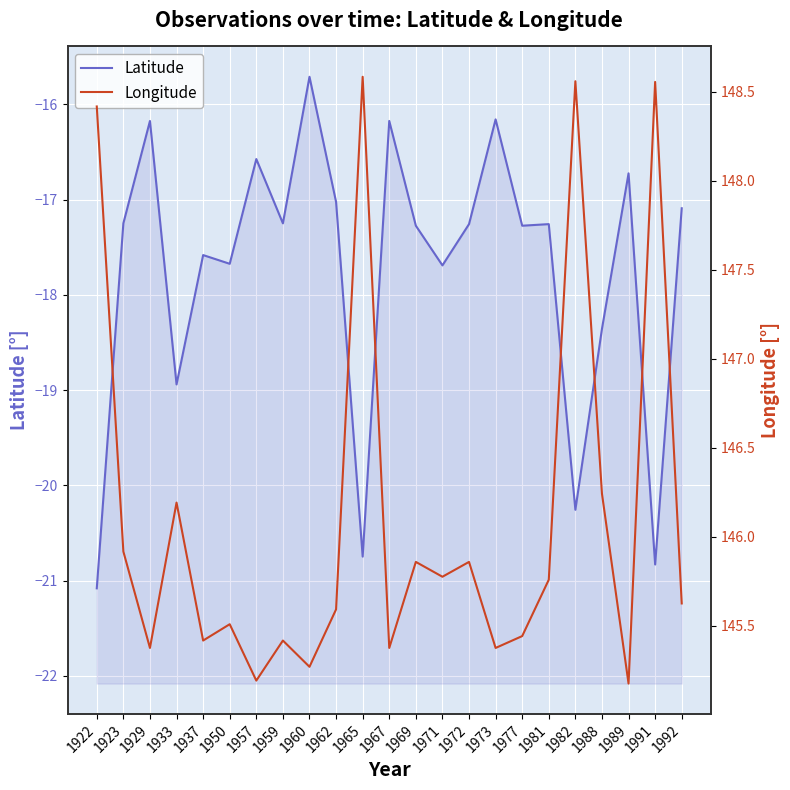

What is the sum of all Latitude values?

-408.3